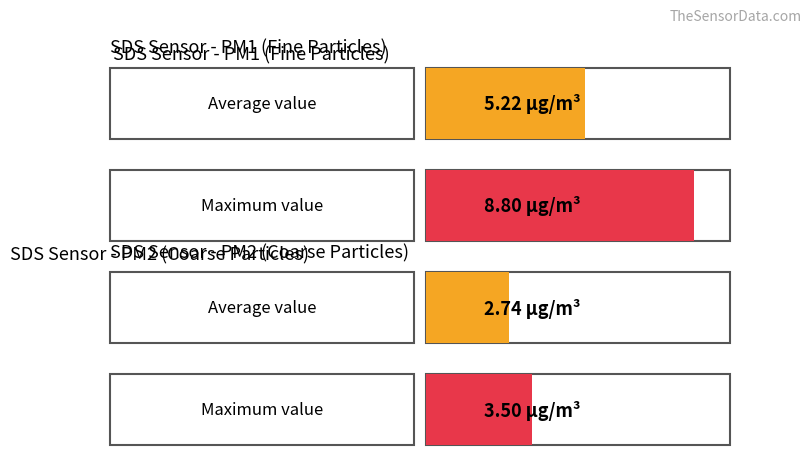

Which series has the widest spread of values?

SDS_P1